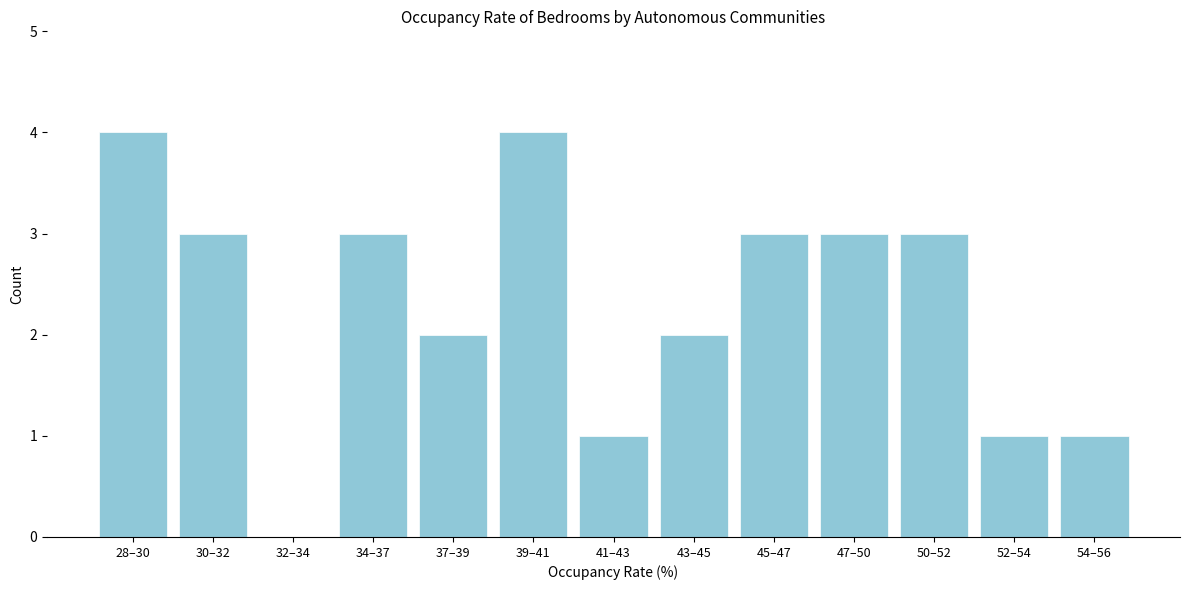

Reading left to right, transcribe all the data shown in this chart.

28–30=4	30–32=3	32–34=0	34–37=3	37–39=2	39–41=4	41–43=1	43–45=2	45–47=3	47–50=3	50–52=3	52–54=1	54–56=1